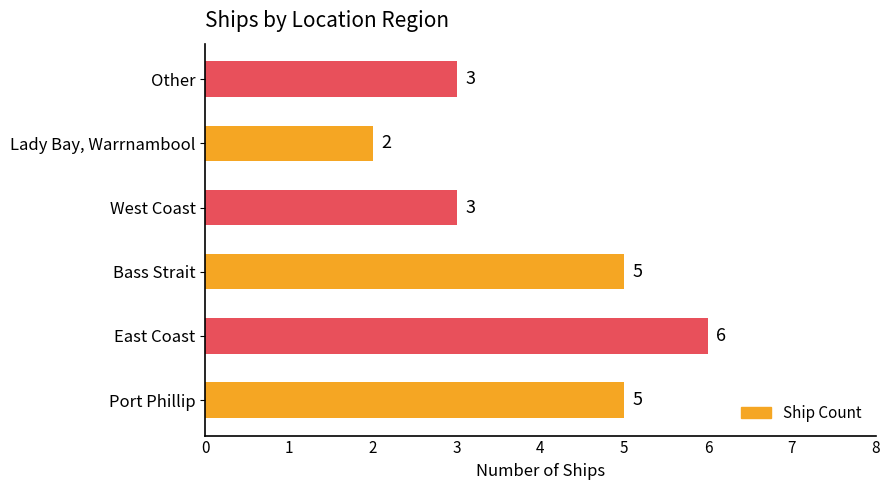

How many bars are there in total?

6